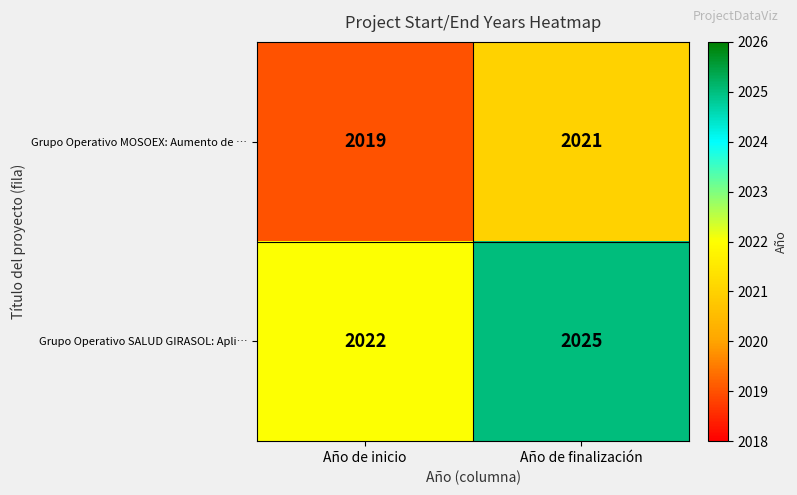

Reading left to right, extract all data points from this chart.

Grupo Operativo MOSOEX: Aumento de …: Año de inicio=2019	Año de finalización=2021
Grupo Operativo SALUD GIRASOL: Apli…: Año de inicio=2022	Año de finalización=2025